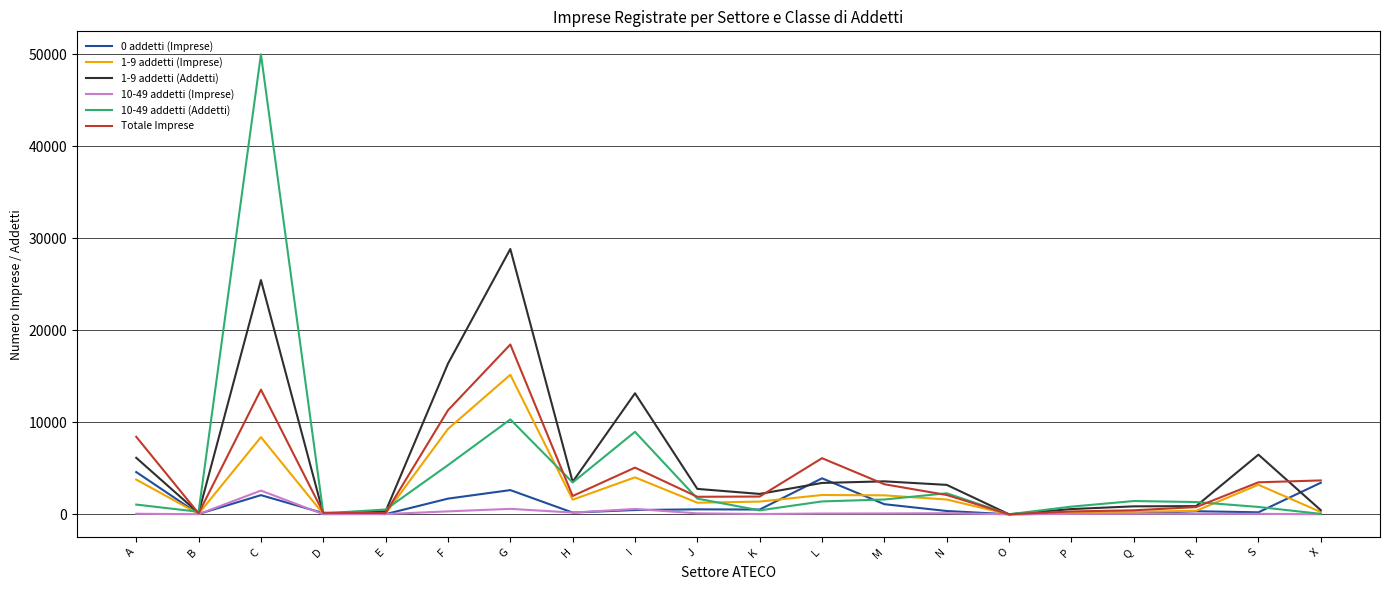

At which category is the sum across all series the highest?

C